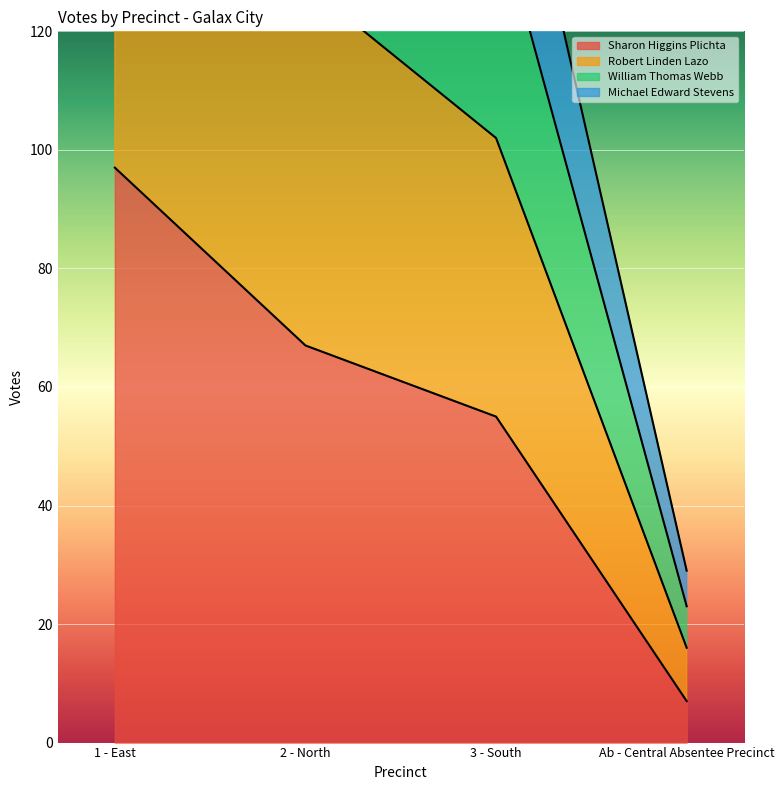

What is the average value of the William Thomas Webb series?

158